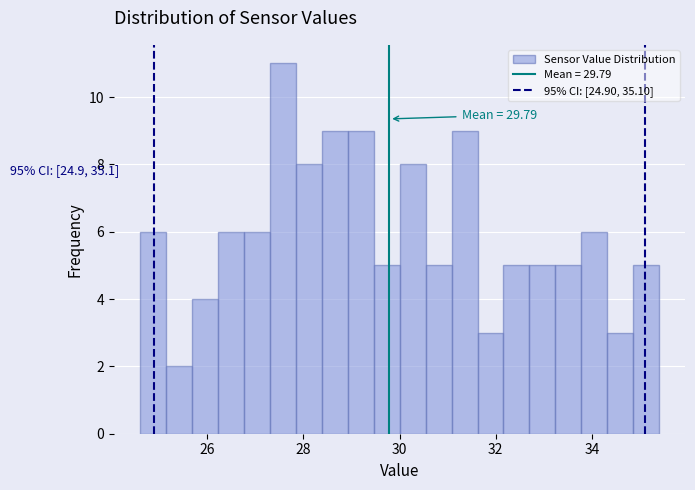

Read against the x-axis, roughly where is the centre of the tallest bar?

27.6